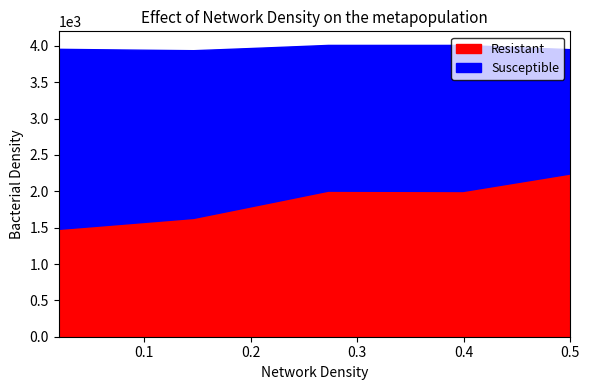

What is the smallest value displayed?

1484.0